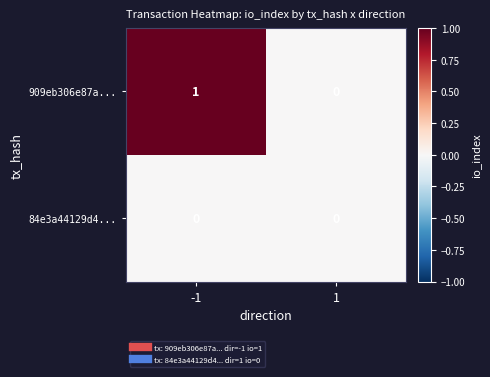

Reading left to right, list all the values displayed in this chart.

909eb306e87a...: -1=1	1=0
84e3a44129d4...: -1=0	1=0